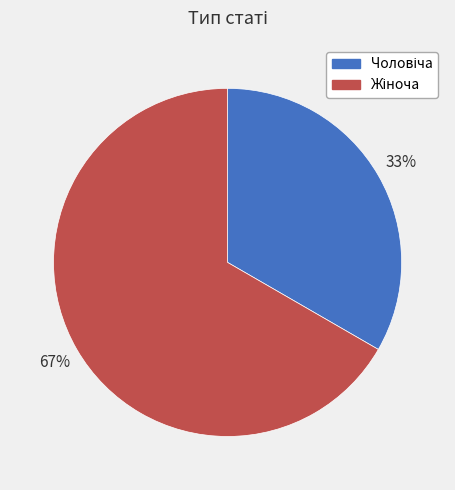

To the nearest percent, what is the average slice percentage?

50%